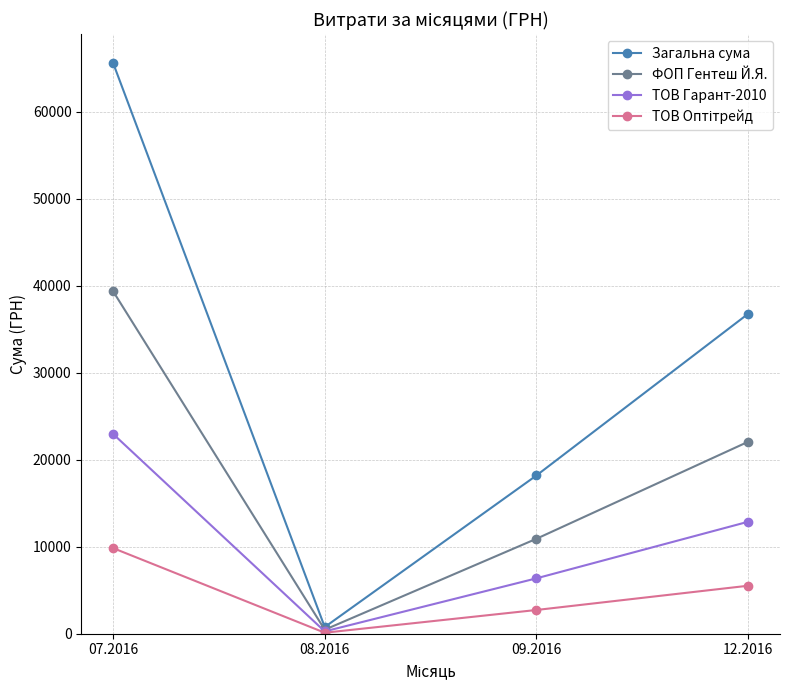

List the labels in order of ФОП Гентеш Й.Я. value, largest first.

07.2016, 12.2016, 09.2016, 08.2016